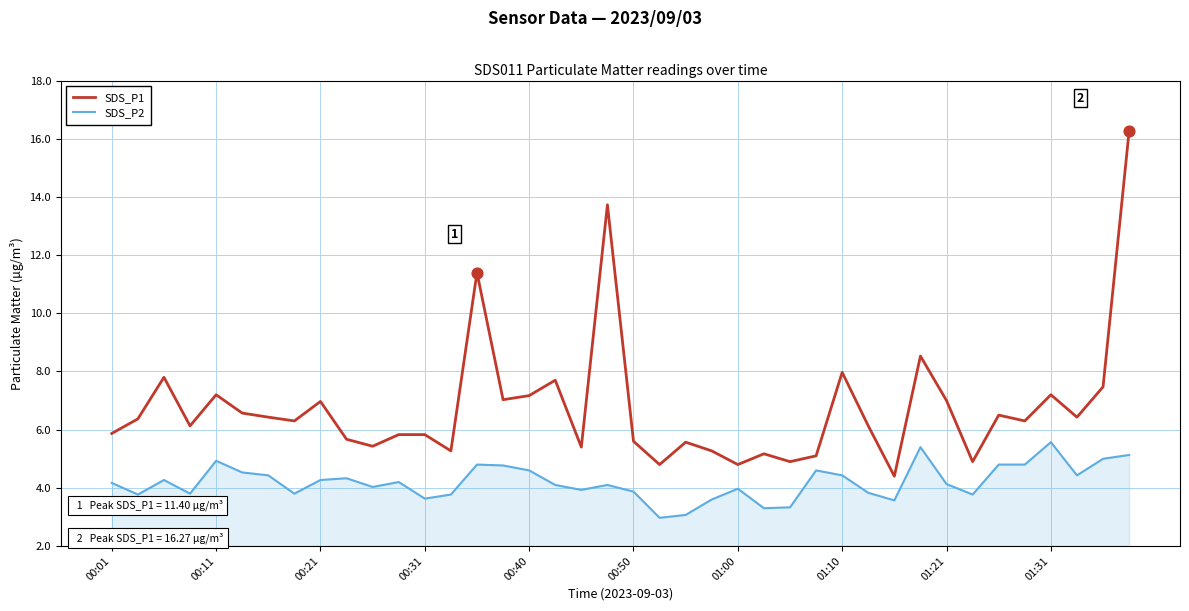

Which series has the widest spread of values?

SDS_P1